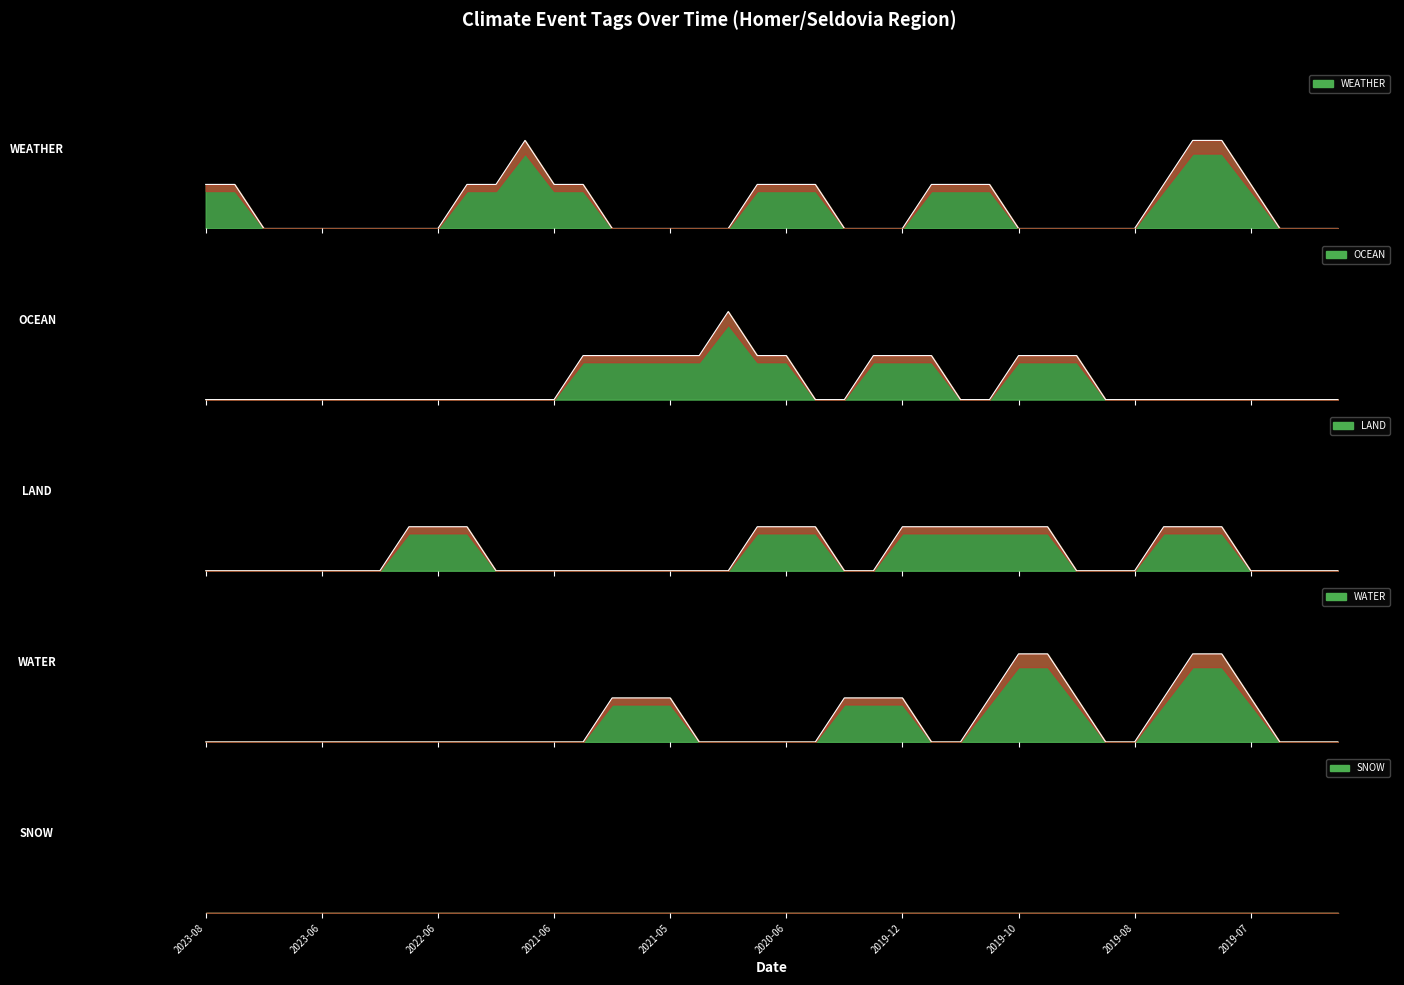

How many lines are shown in the chart?

5